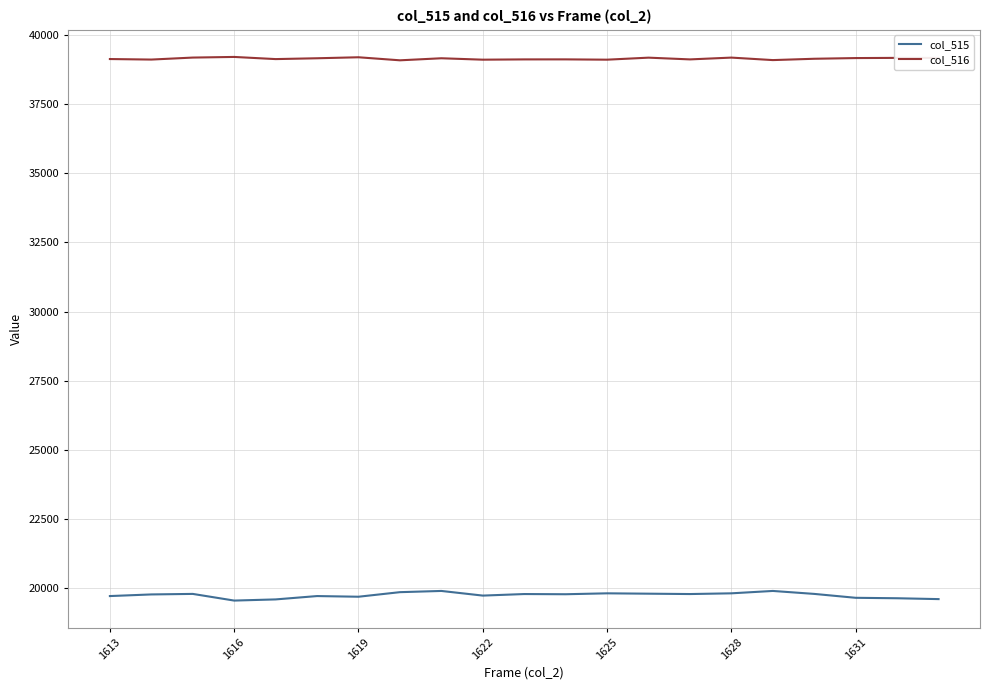

True or false: col_515 and col_516 intersect in this chart.

False